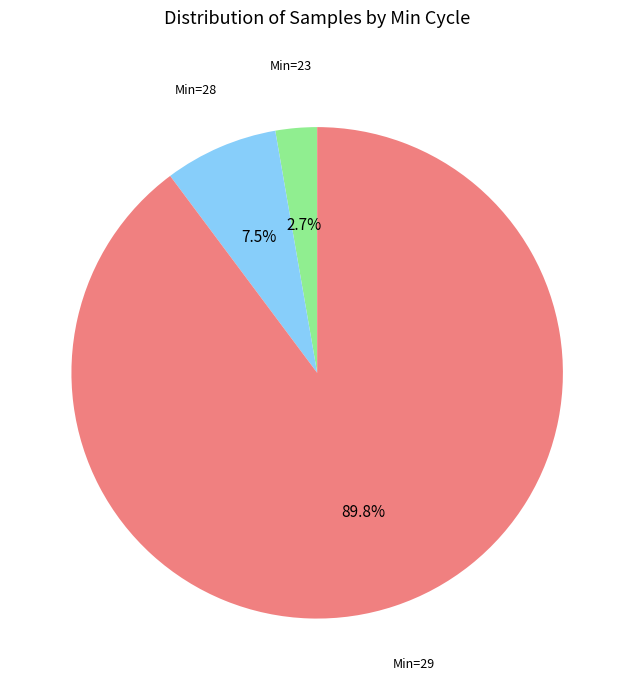

Is there a majority slice in this chart?

Yes